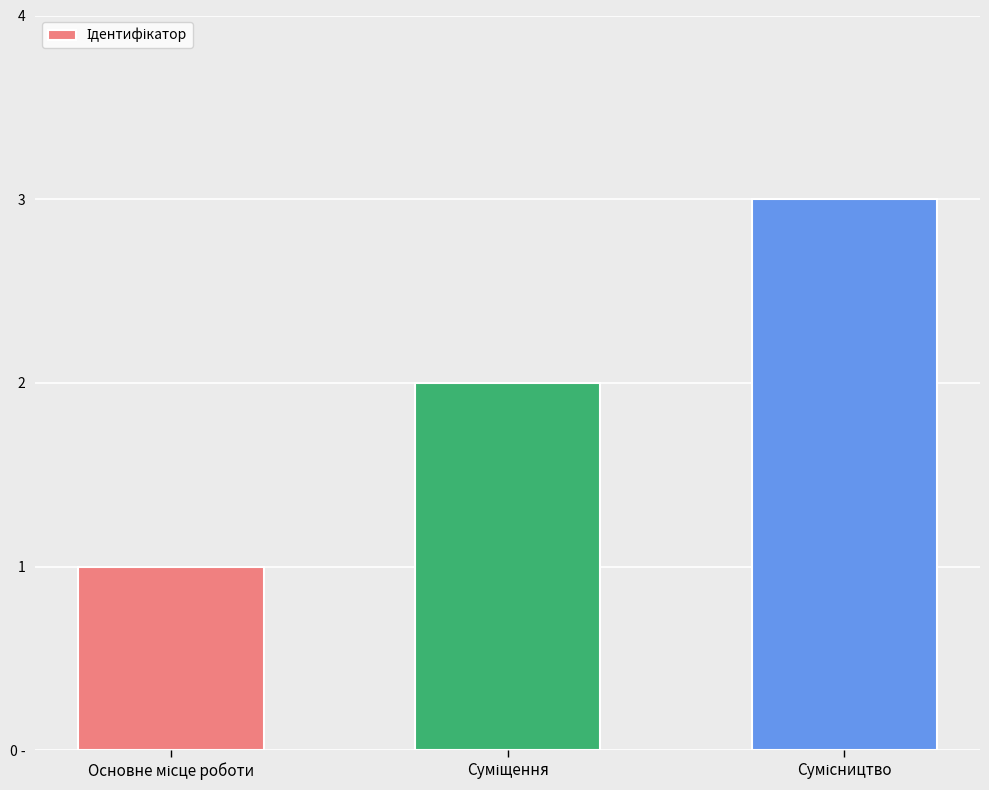

The value at Суміщення is 2. True or false?

True